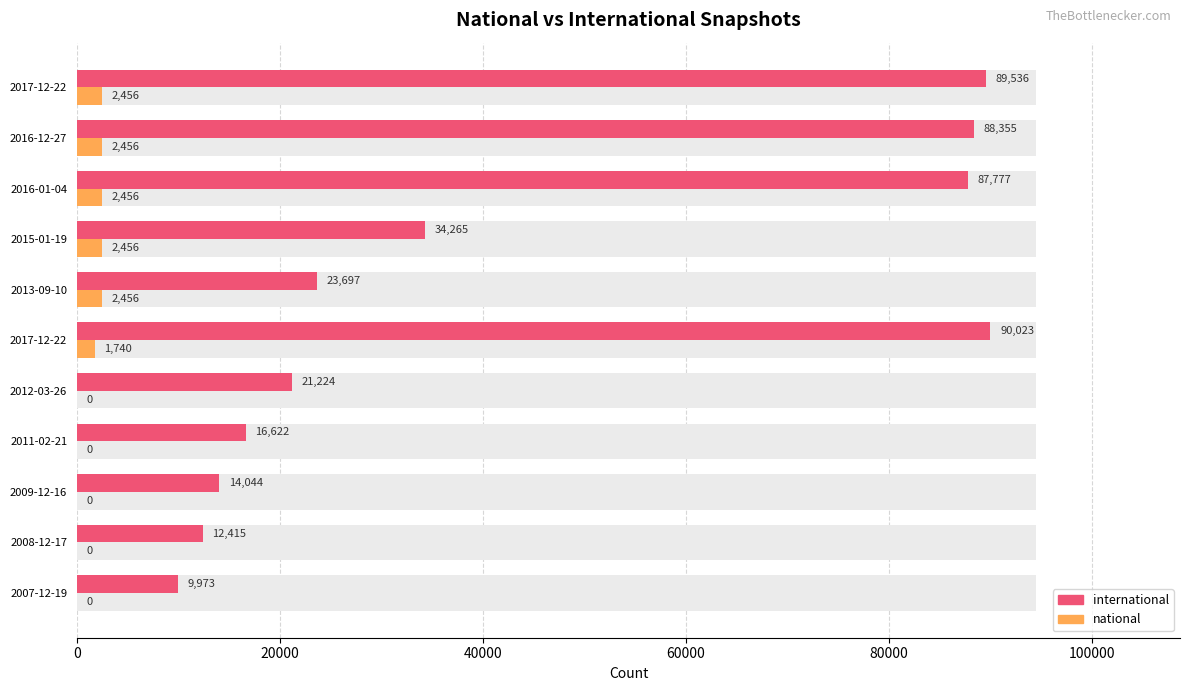

Rank the series by their average value, from highest to lowest.

international, national